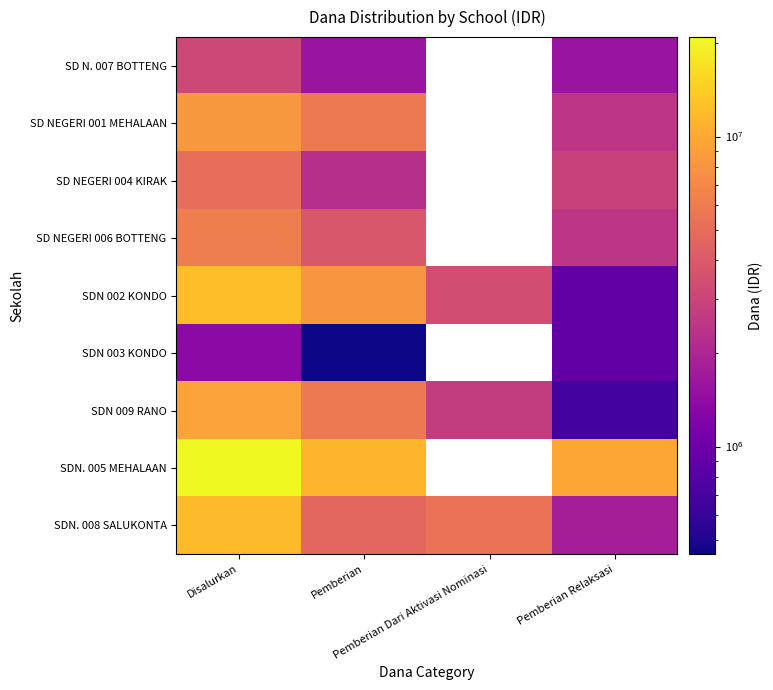

Which label corresponds to the largest value in the chart?

Disalurkan